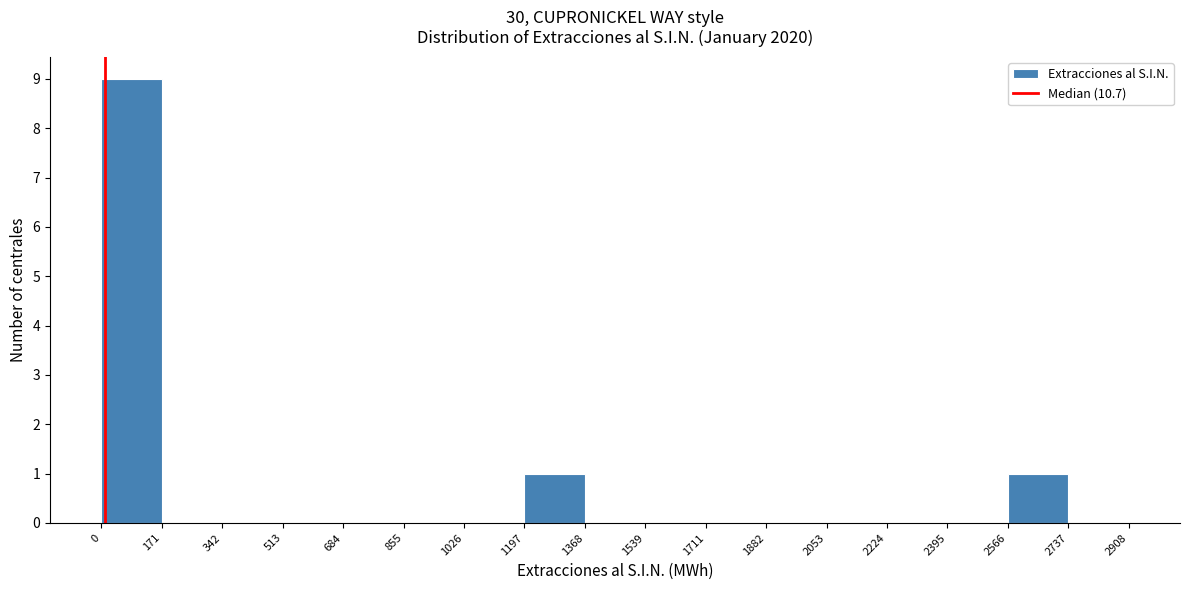

How tall is the bar that spans 0 to 171 on the x-axis? The values are not printed on the chart, so give them approximately, as read against the axis.

9